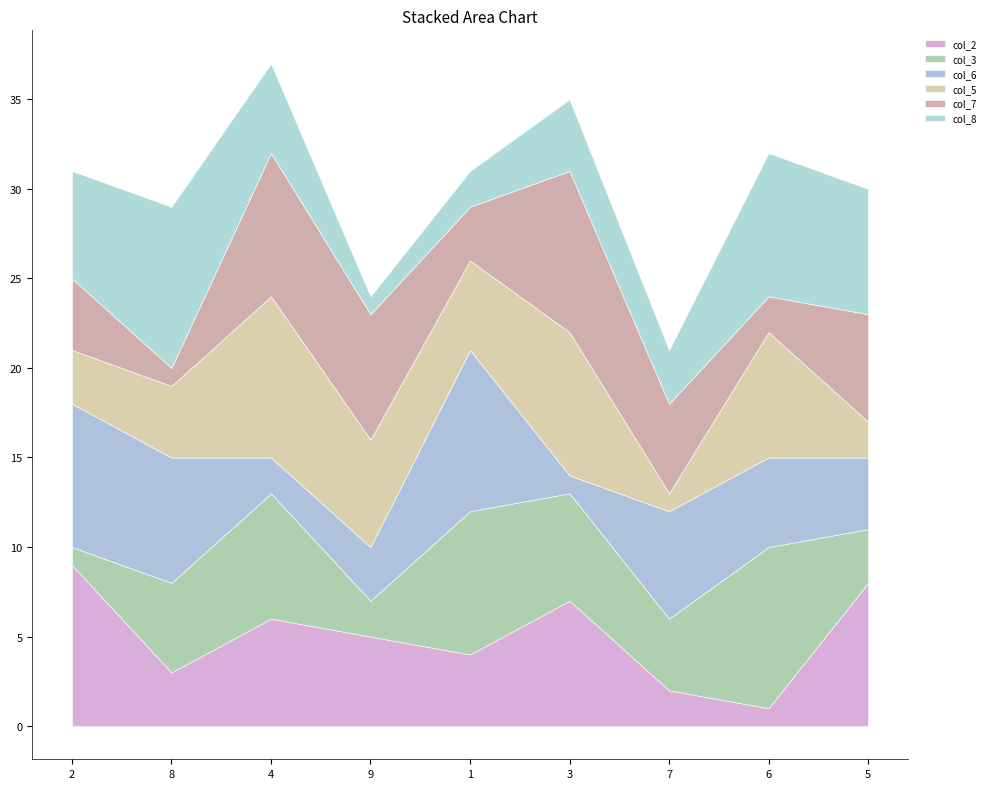

What are all the series names shown in the legend?

col_2, col_3, col_6, col_5, col_7, col_8